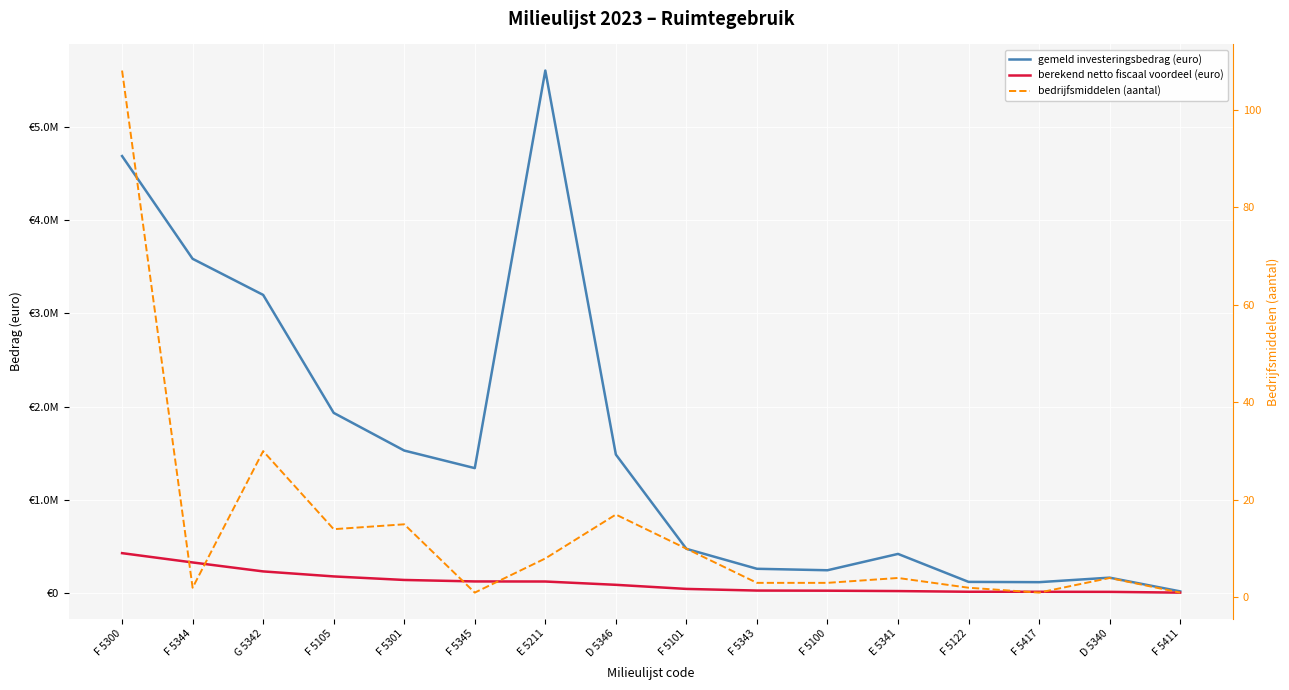

How many data points in bedrijfsmiddelen (aantal) are above 4?

7